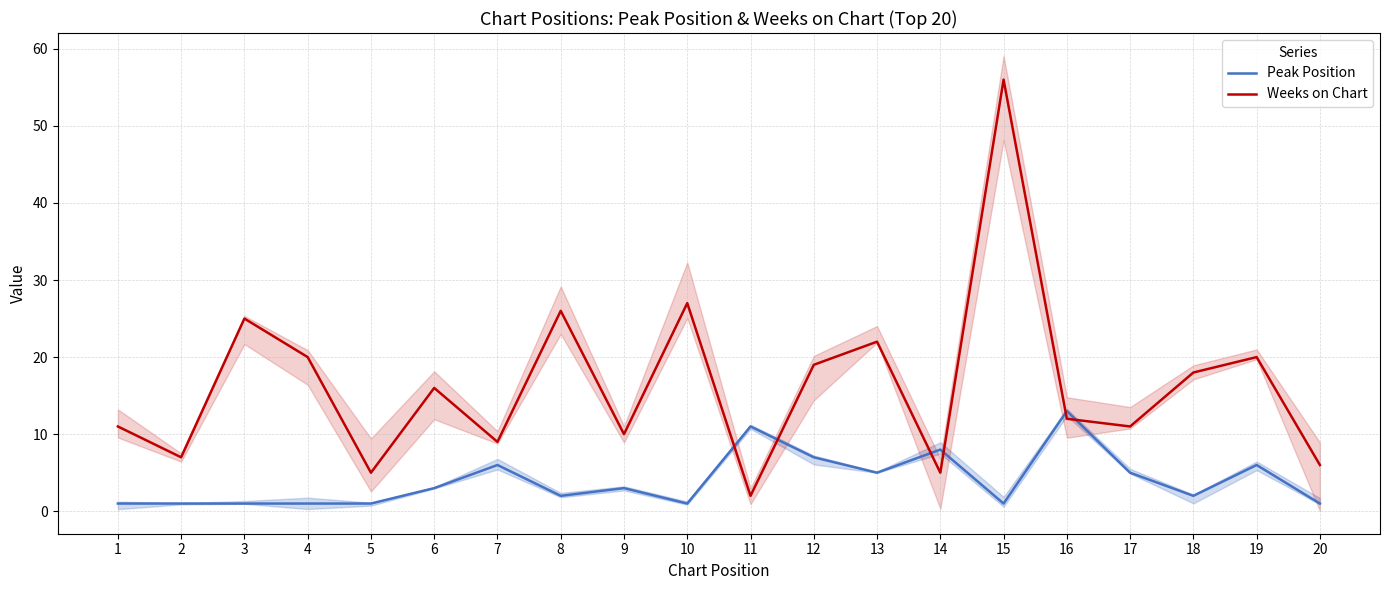

What are all the series names shown in the legend?

Peak Position, Weeks on Chart